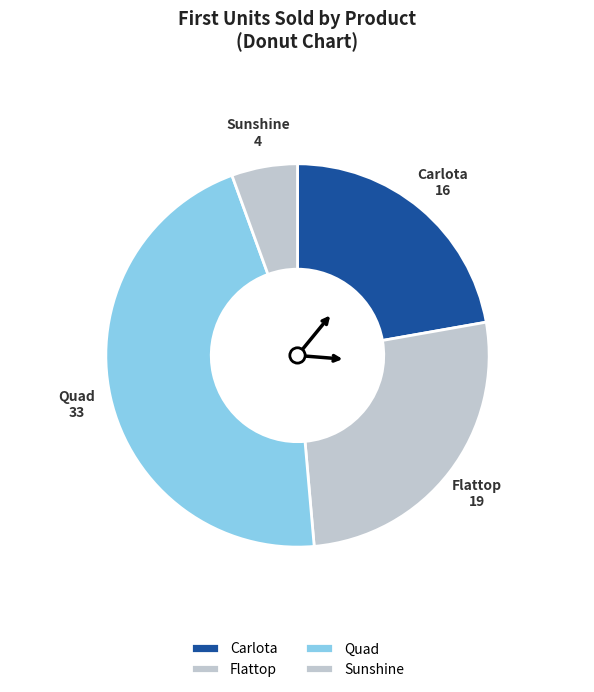

Approximately how many times larger is the value at Carlota compared to Flattop?

0.8